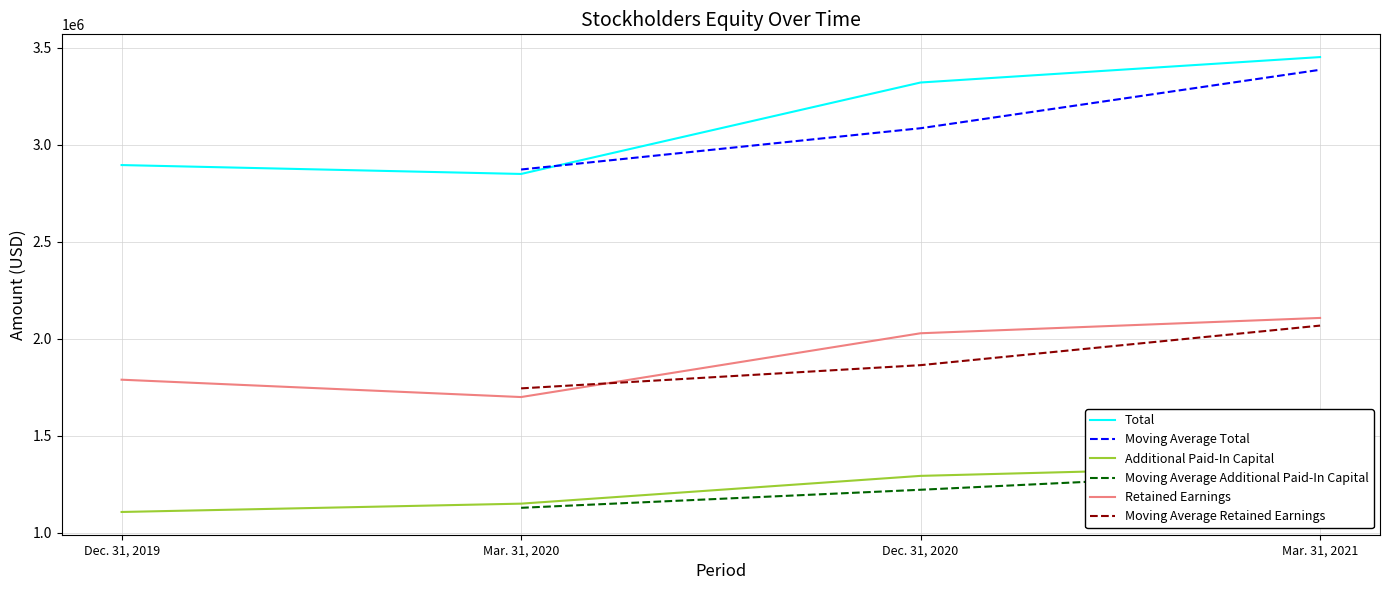

Which category has the highest value in the Retained Earnings series?

Mar. 31, 2021